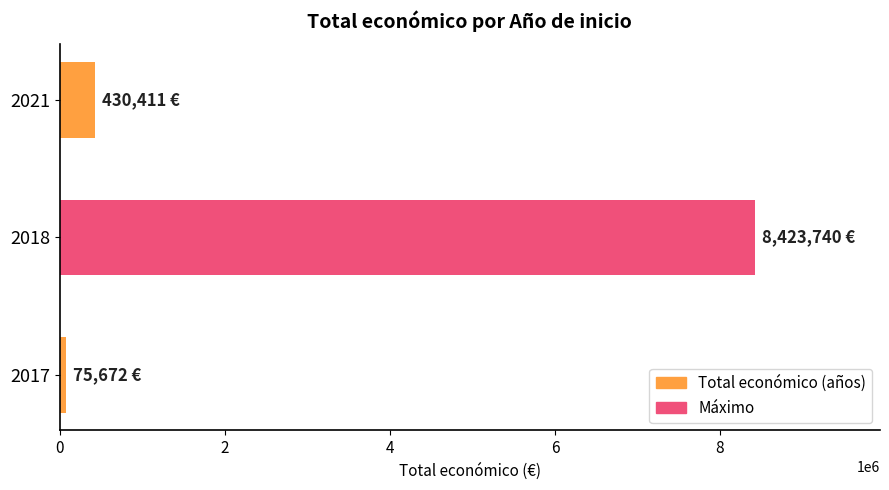

Rank the categories by value from highest to lowest.

2018, 2021, 2017